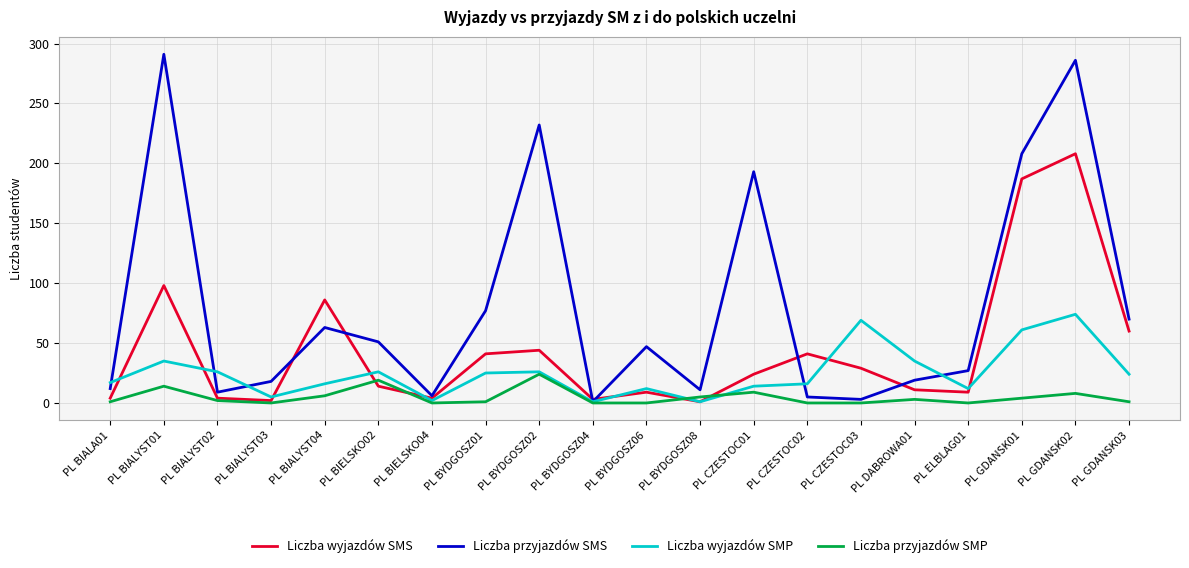

At which label is Liczba wyjazdów SMS closest to 104?

PL BIALYST01